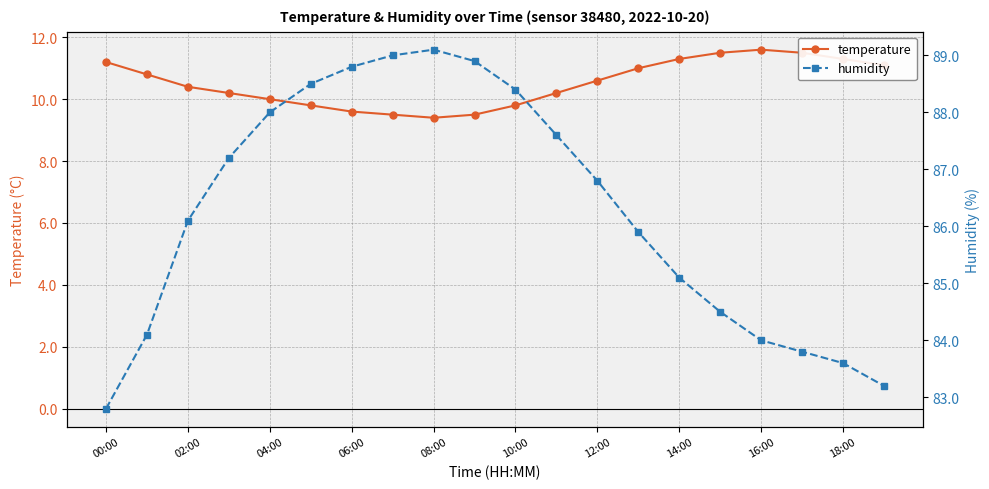

What is the highest value of the humidity series?

89.1